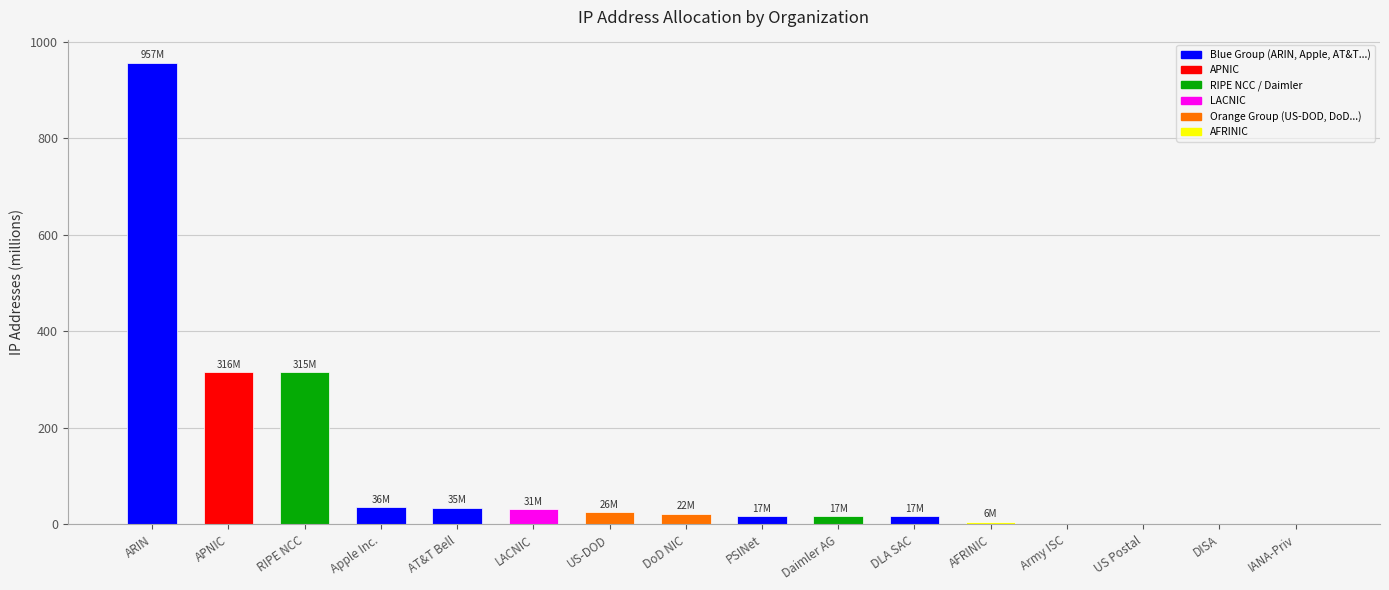

What is the sum of all values?

1793.2